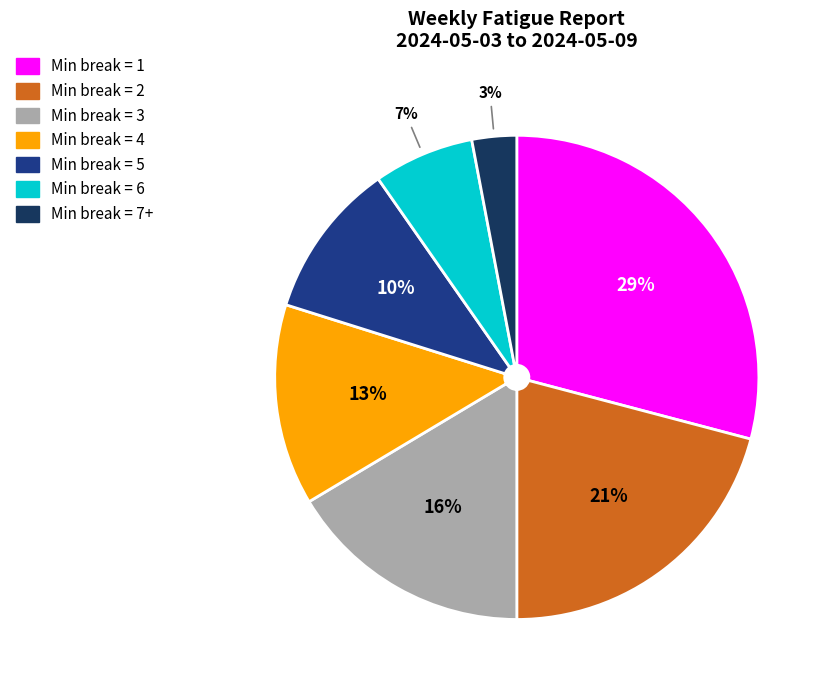

Which category has the biggest portion of the pie?

Min break = 1